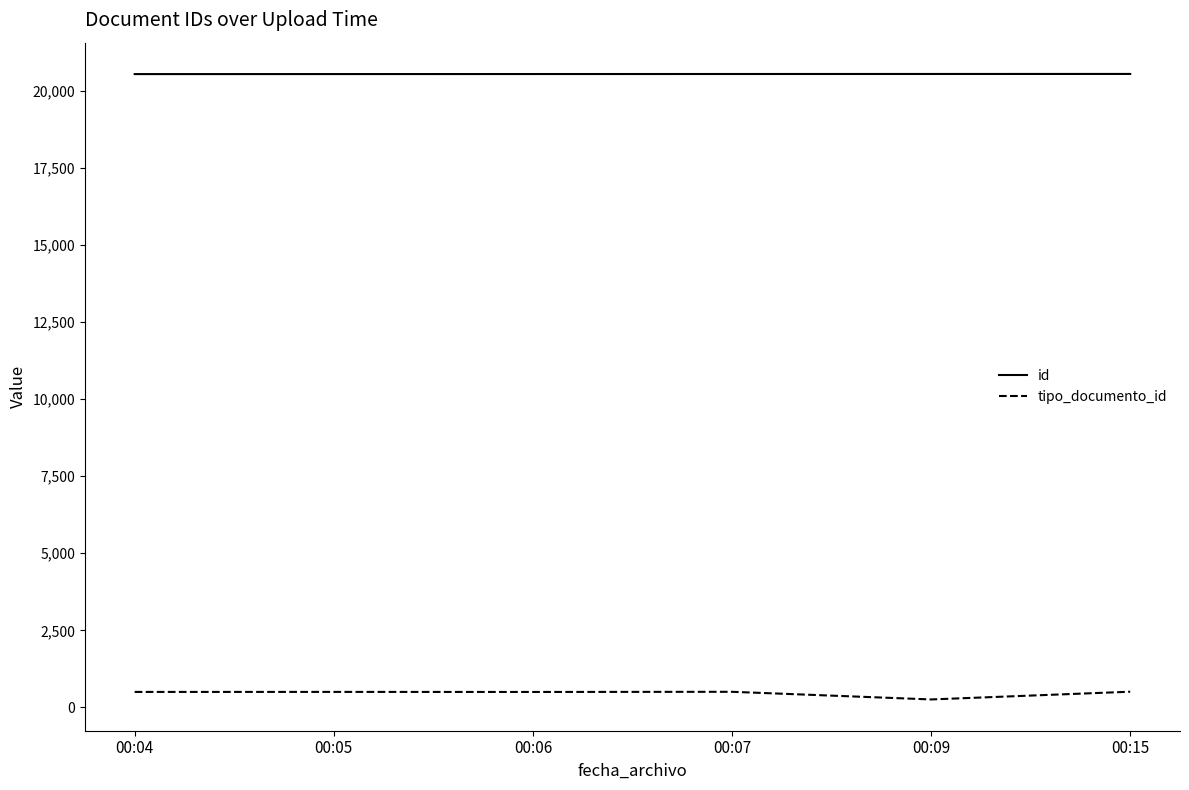

What is the maximum value for tipo_documento_id?

508